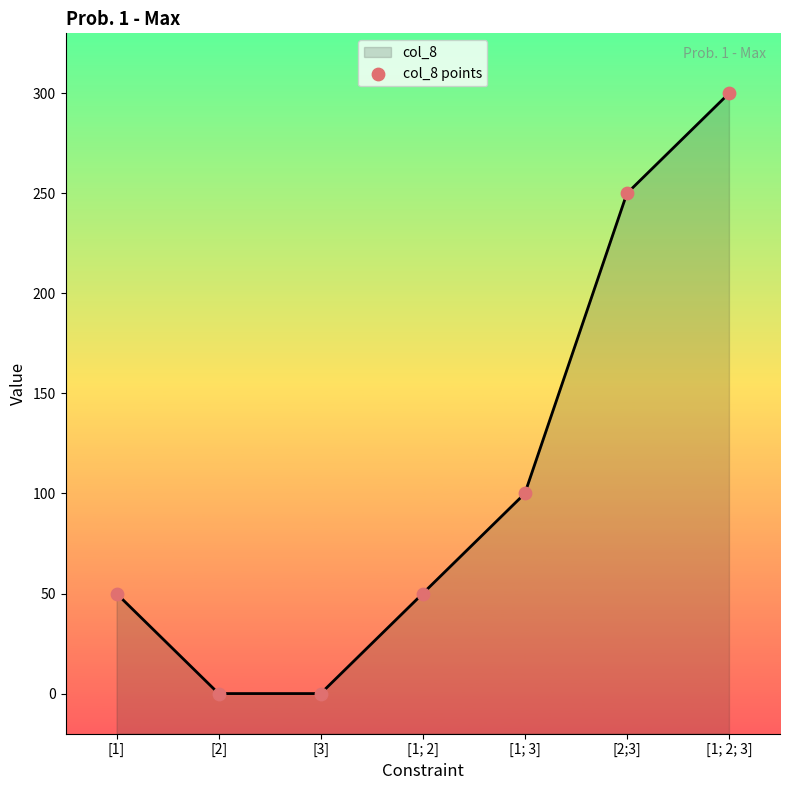

Is the value of col_8 at [1; 2] greater than the value of col_8 points at [3]?

Yes